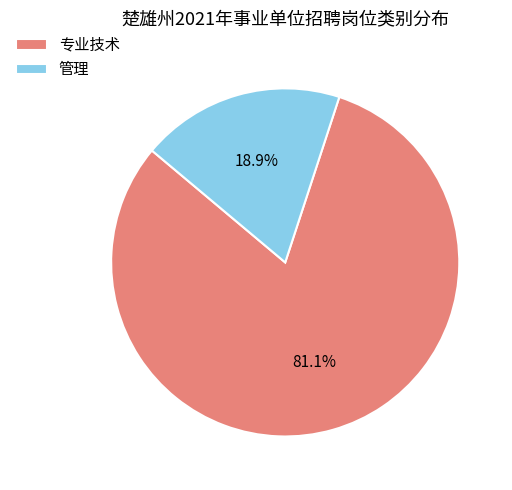

To the nearest percent, what is the combined percentage of 专业技术 and 管理?

100%